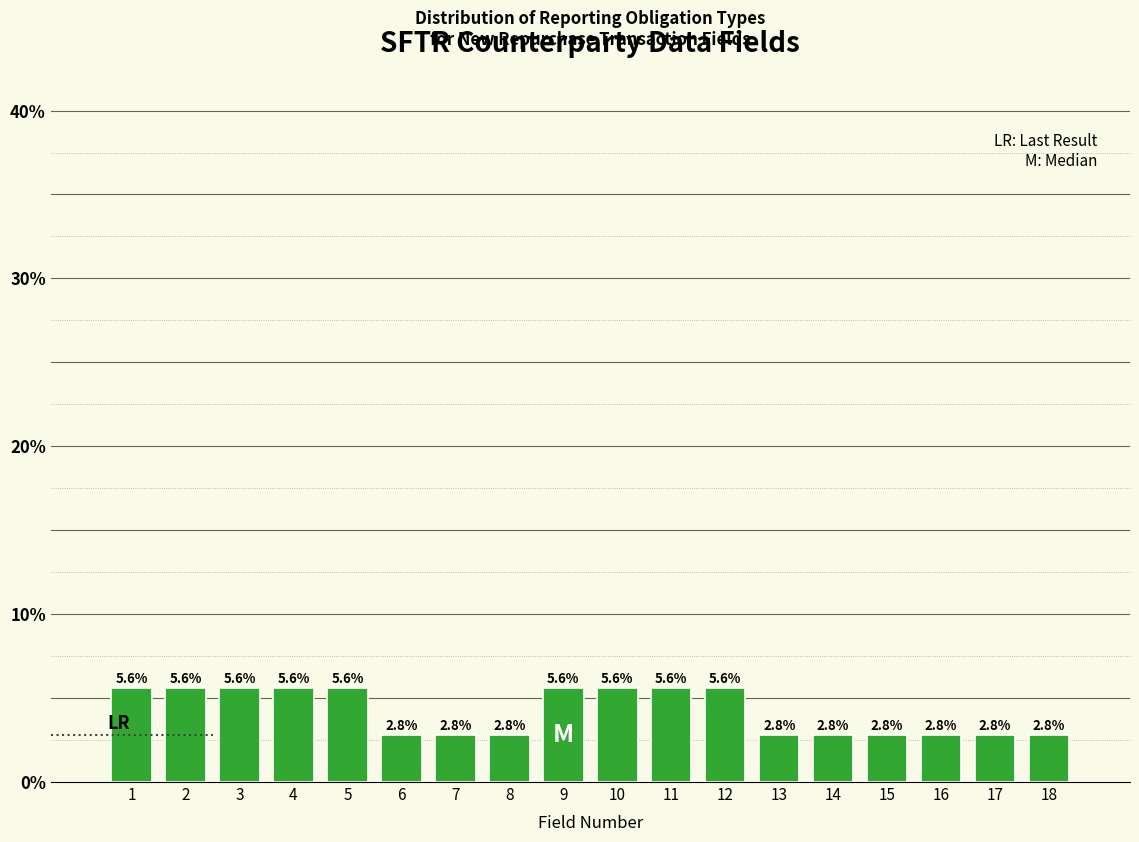

Reading left to right, transcribe all the data shown in this chart.

5.6	5.6	5.6	5.6	5.6	2.8	2.8	2.8	5.6	5.6	5.6	5.6	2.8	2.8	2.8	2.8	2.8	2.8